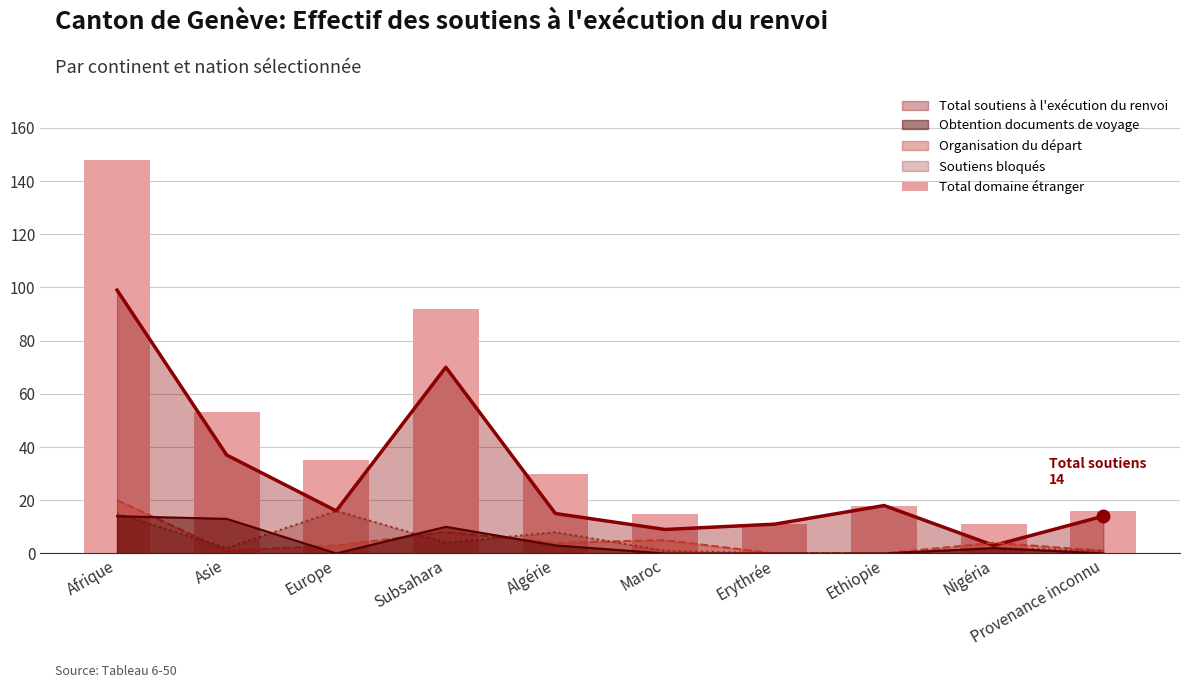

At which label does the data first exceed 30?

Afrique